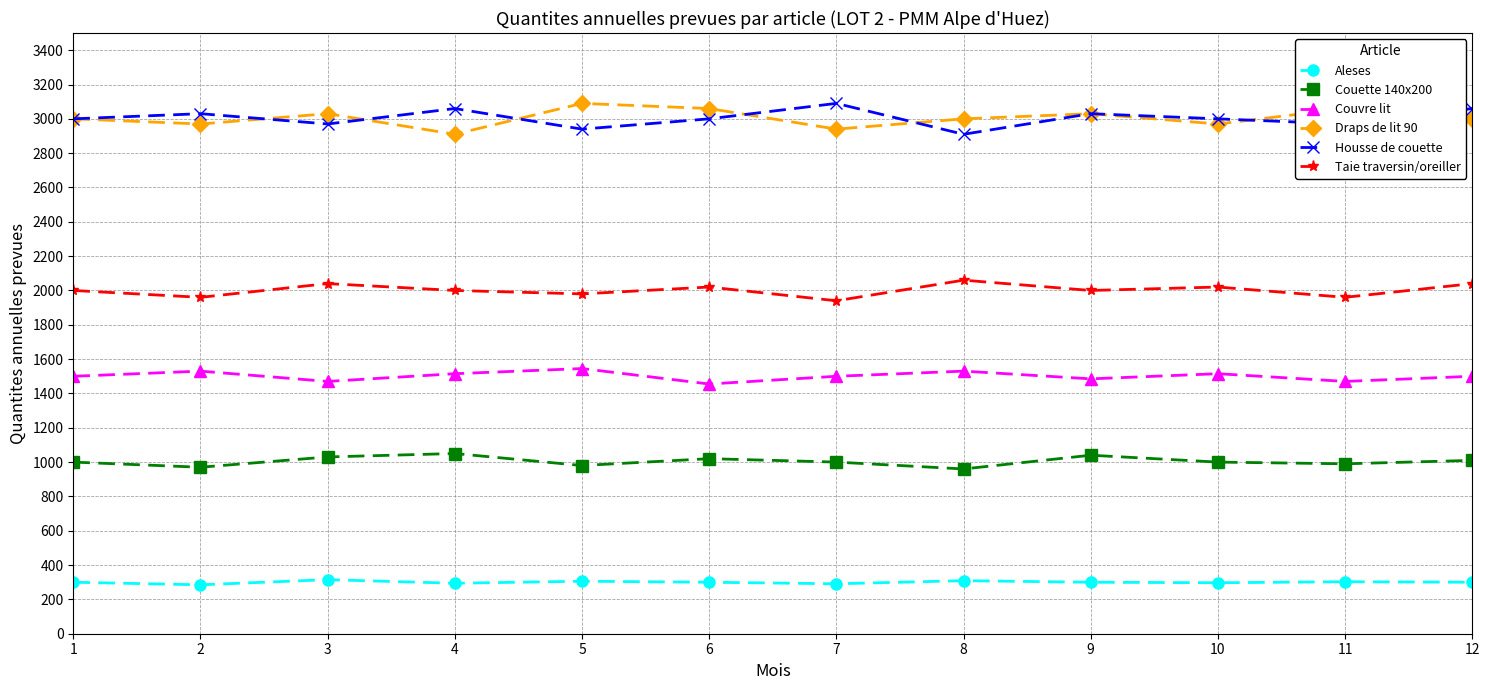

How many values in the Housse de couette series are below 3000?

4